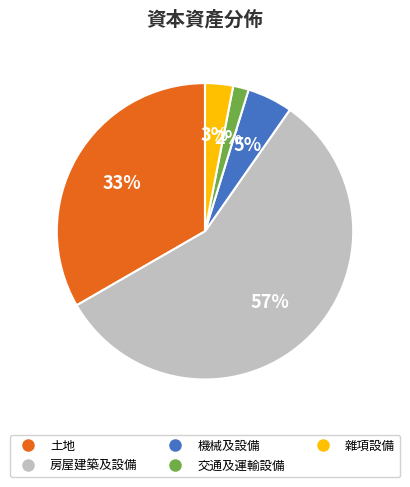

What is the ratio of the value at 土地 to the value at 房屋建築及設備?

0.6